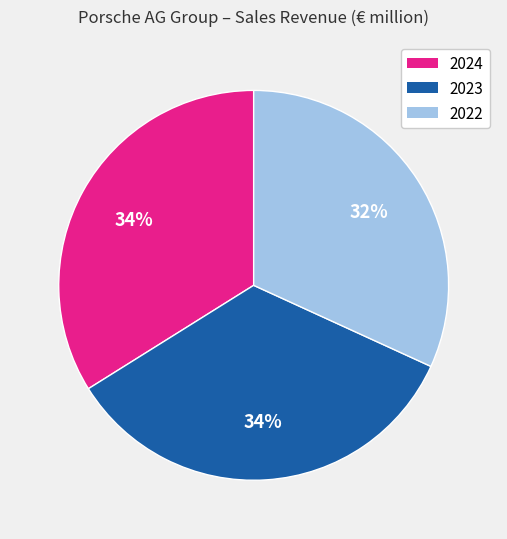

What is the smallest slice in the pie chart?

2022